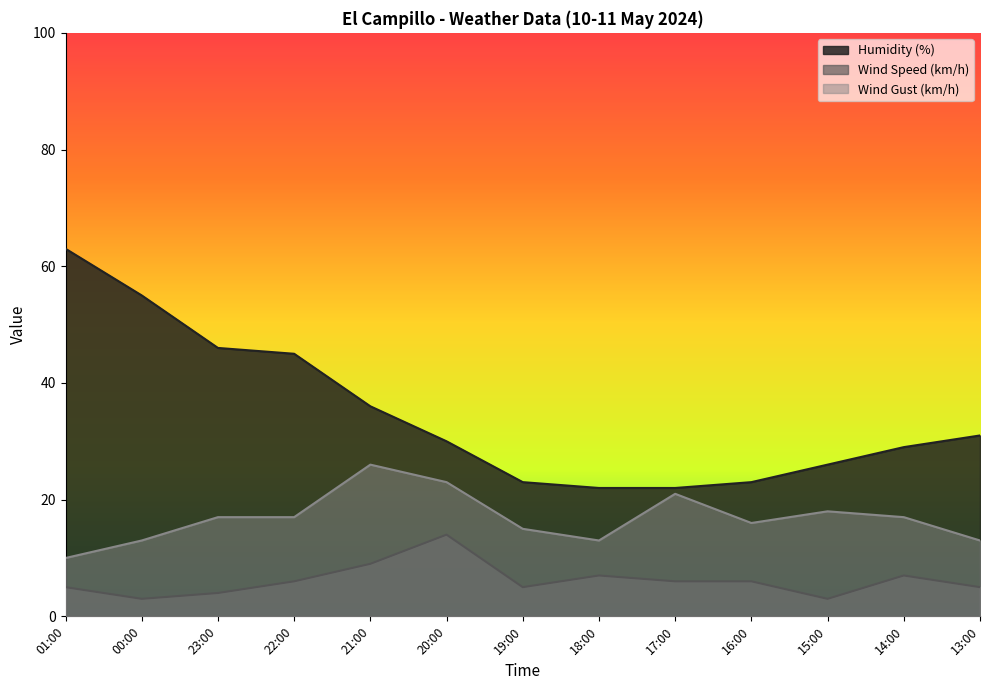

How many values in the Wind Gust (km/h) series are below 17?

6